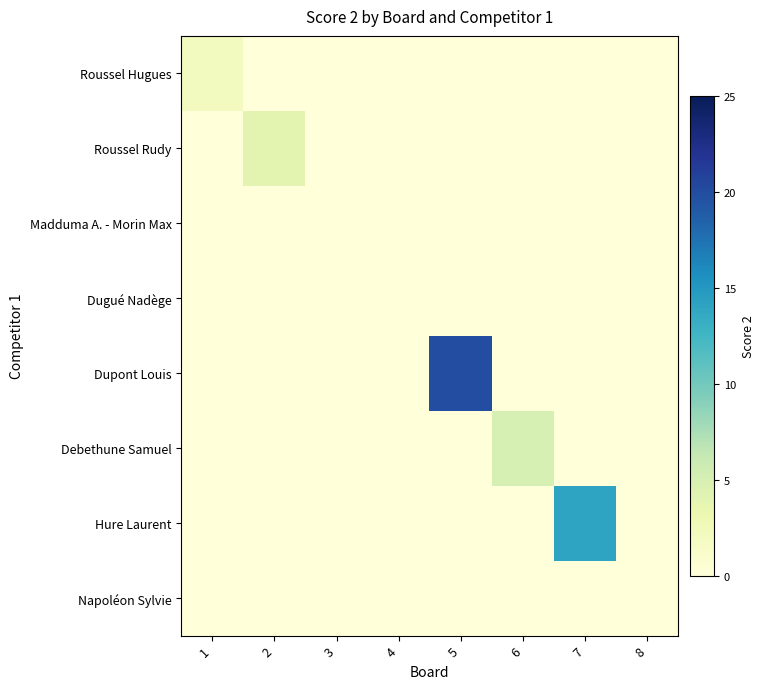

Reading left to right, list all the values displayed in this chart.

Roussel Hugues: 1=2	2=0	3=0	4=0	5=0	6=0	7=0	8=0
Roussel Rudy: 1=0	2=4	3=0	4=0	5=0	6=0	7=0	8=0
Madduma A. - Morin Max: 1=0	2=0	3=0	4=0	5=0	6=0	7=0	8=0
Dugué Nadège: 1=0	2=0	3=0	4=0	5=0	6=0	7=0	8=0
Dupont Louis: 1=0	2=0	3=0	4=0	5=20	6=0	7=0	8=0
Debethune Samuel: 1=0	2=0	3=0	4=0	5=0	6=5	7=0	8=0
Hure Laurent: 1=0	2=0	3=0	4=0	5=0	6=0	7=14	8=0
Napoléon Sylvie: 1=0	2=0	3=0	4=0	5=0	6=0	7=0	8=0